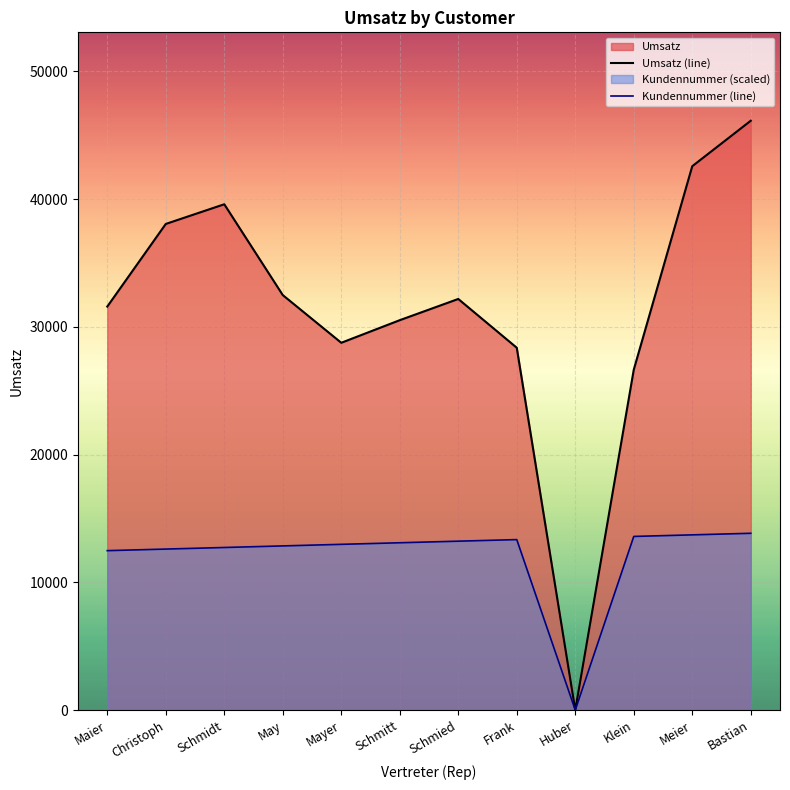

Reading left to right, transcribe all the data shown in this chart.

Umsatz (line): Maier=31586.0	Christoph=38053.0	Schmidt=39593.0	May=32484.0	Mayer=28751.0	Schmitt=30520.0	Schmied=32180.0	Frank=28363.0	Huber=0.0	Klein=26643.0	Meier=42573.0	Bastian=46131.0
Kundennummer (line): Maier=12480.1	Christoph=12603.6	Schmidt=12727.2	May=12850.8	Mayer=12974.3	Schmitt=13097.9	Schmied=13221.5	Frank=13345.0	Huber=0.0	Klein=13592.2	Meier=13715.7	Bastian=13839.3